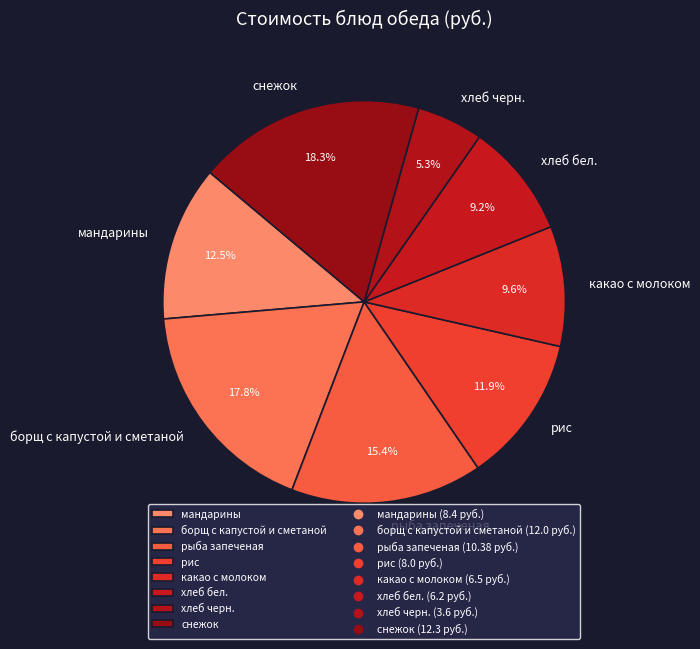

Which category has the smallest portion of the pie?

хлеб черн.